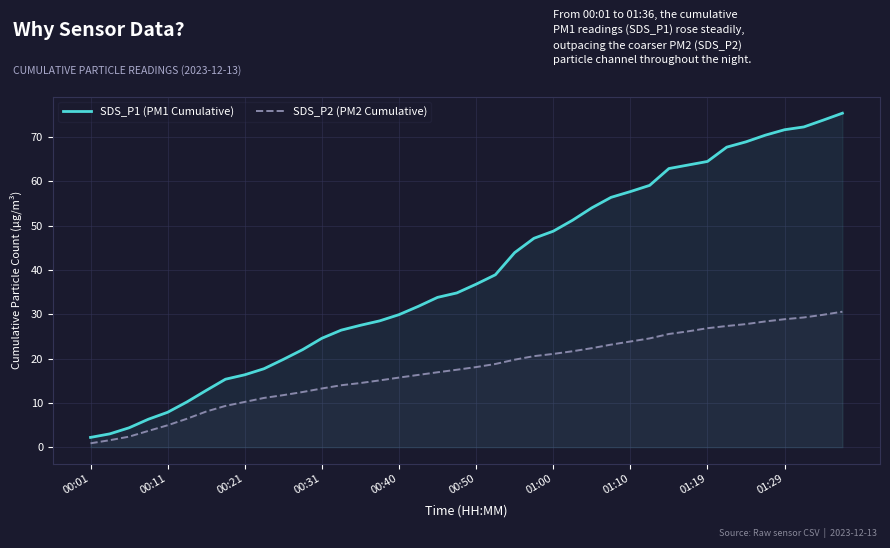

How many lines are shown in the chart?

2